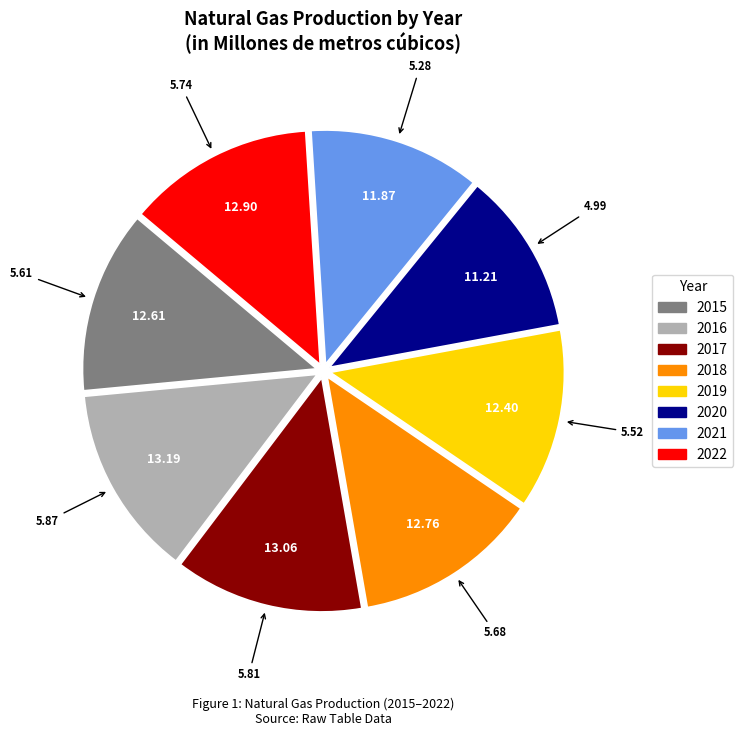

What is the ratio of the value at 2016 to the value at 2017?

1.0